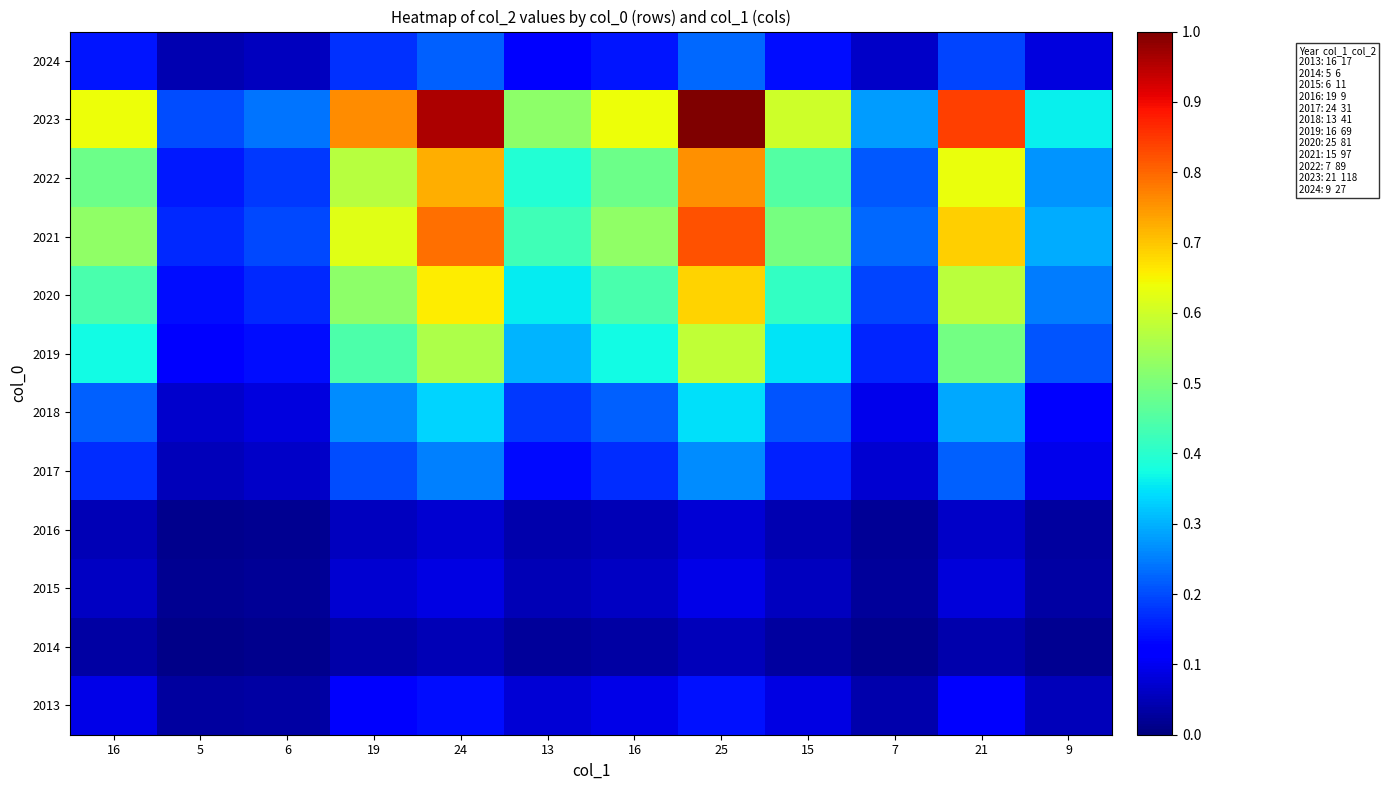

At 25, list the series in order from smallest to largest.

2014, 2016, 2015, 2013, 2024, 2017, 2018, 2019, 2020, 2022, 2021, 2023